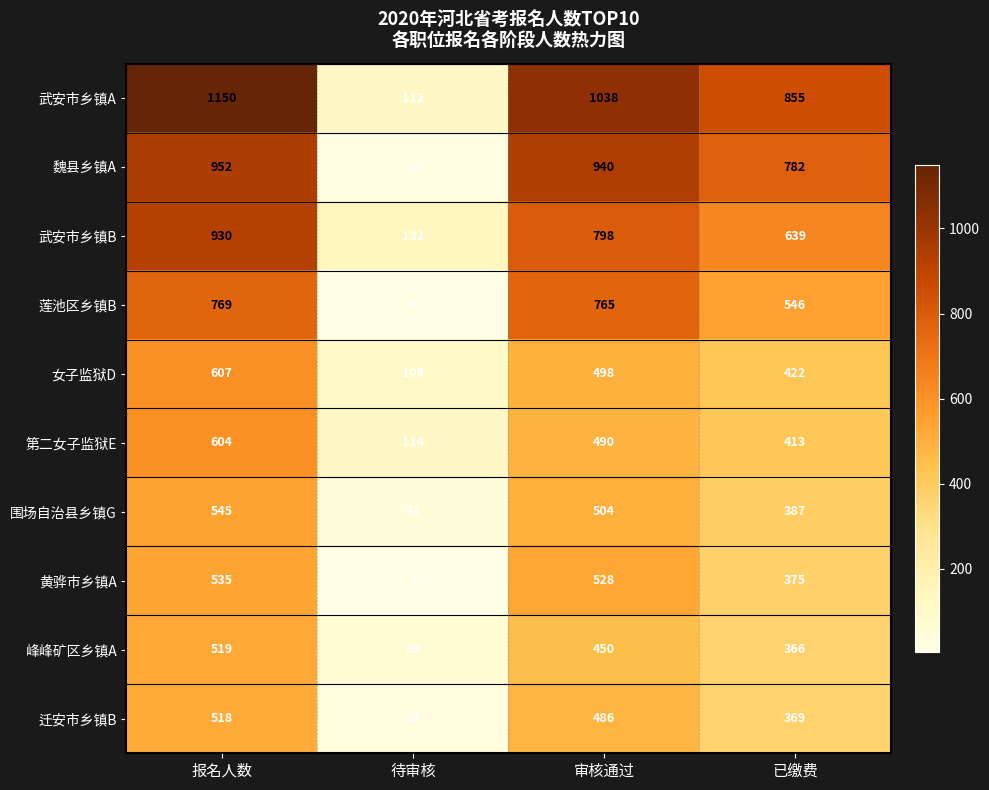

Rank the series at 审核通过 from lowest to highest value.

峰峰矿区乡镇A, 迁安市乡镇B, 第二女子监狱E, 女子监狱D, 围场自治县乡镇G, 黄骅市乡镇A, 莲池区乡镇B, 武安市乡镇B, 魏县乡镇A, 武安市乡镇A